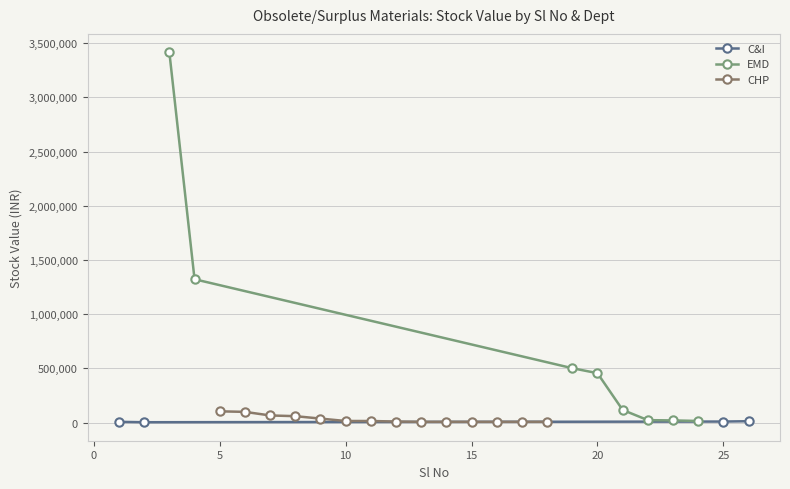

True or false: the data shows 456000.0 at 20.

True